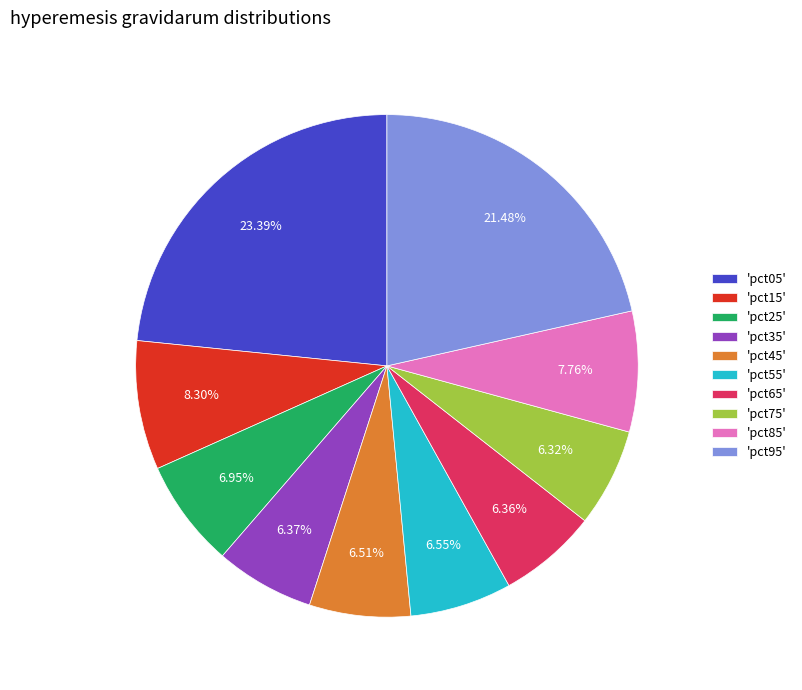

Combined, do 'pct85' and 'pct15' account for over 50%?

No